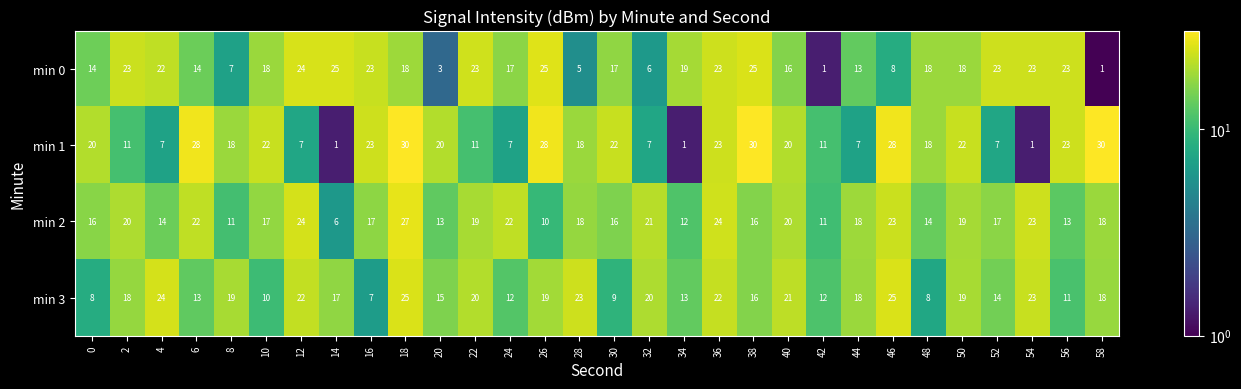

Which series has the largest total across all categories?

min 2